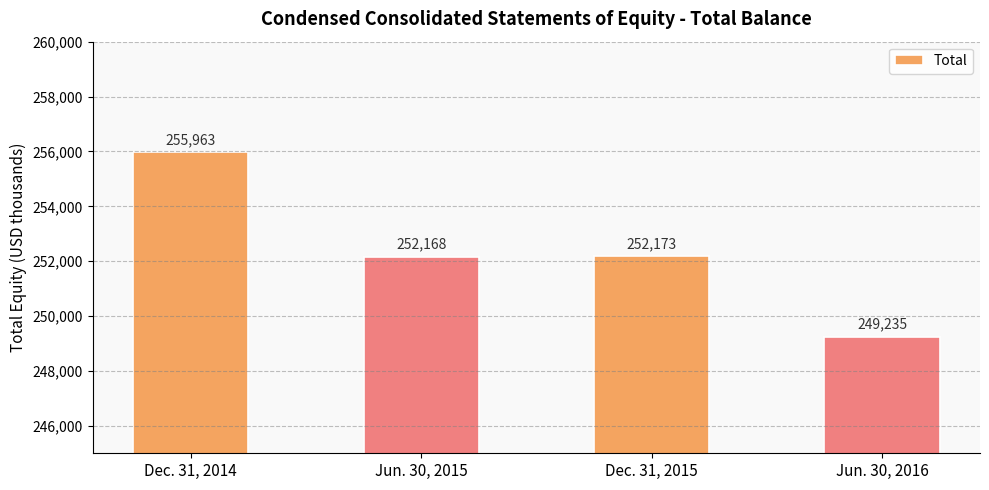

What is the difference between the values at Jun. 30, 2015 and Jun. 30, 2016?

2933